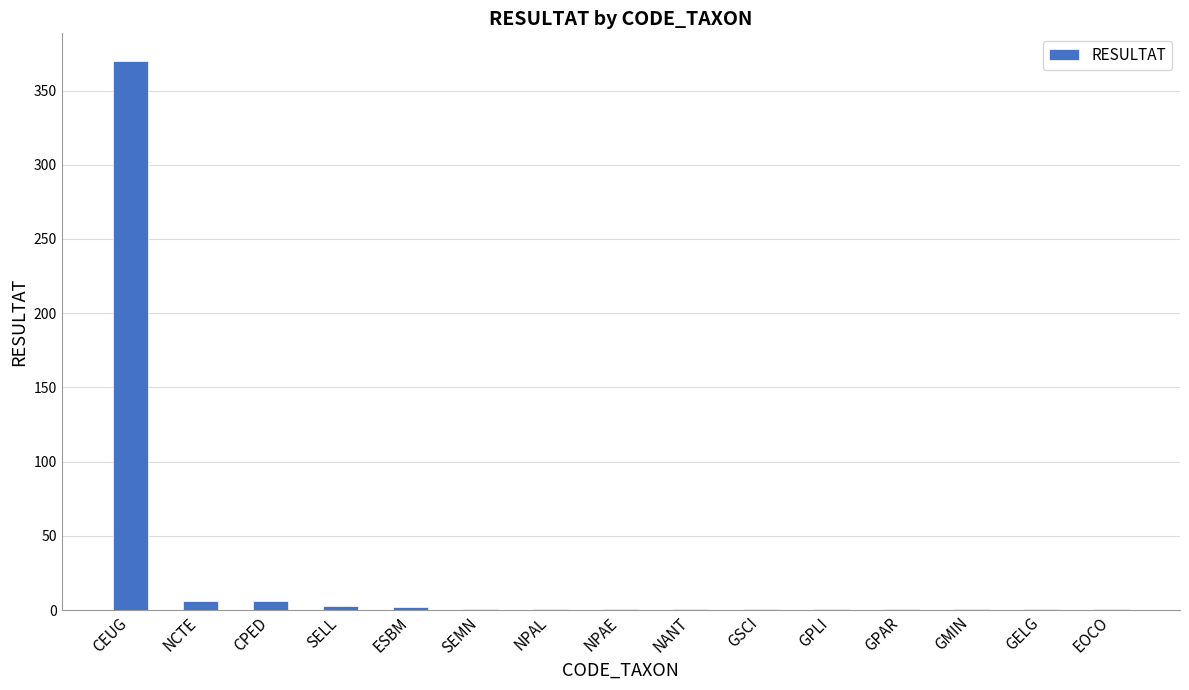

What is the maximum value shown in the chart?

370